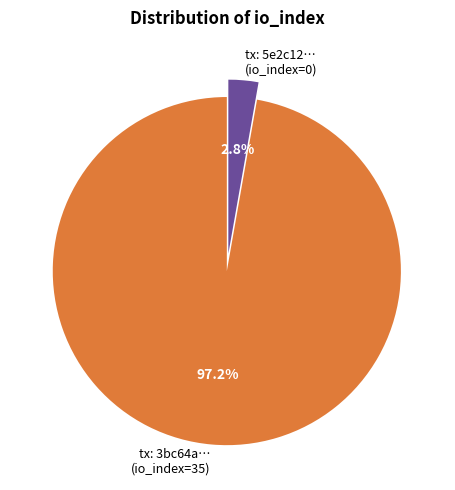

Rank the categories by value from lowest to highest.

tx: 5e2c12… (io_index=0), tx: 3bc64a… (io_index=35)